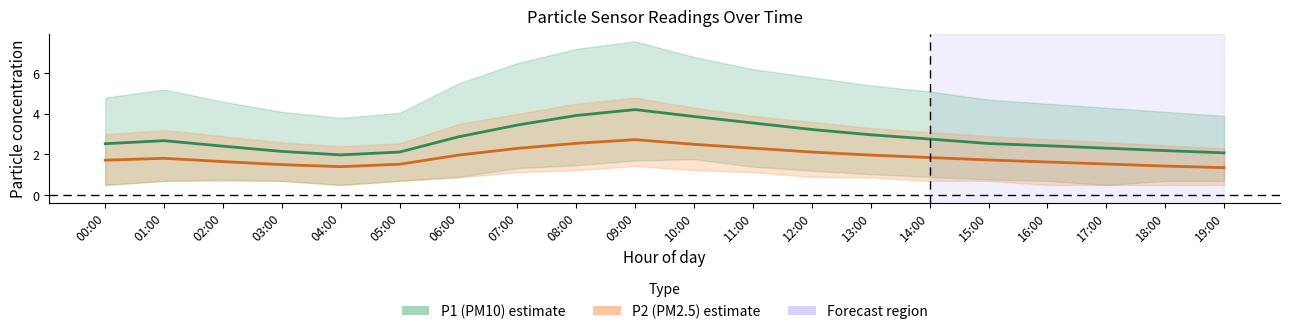

Which series has the largest range (max minus min)?

P1 (PM10)